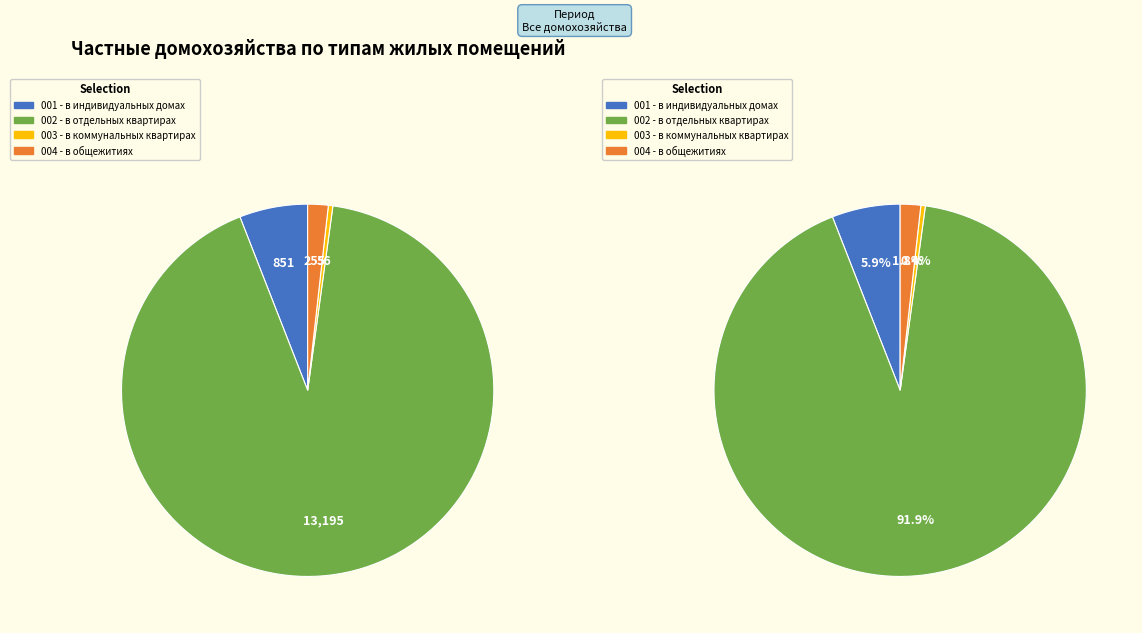

True or false: в индивидуальных домах accounts for 6% of the total.

True